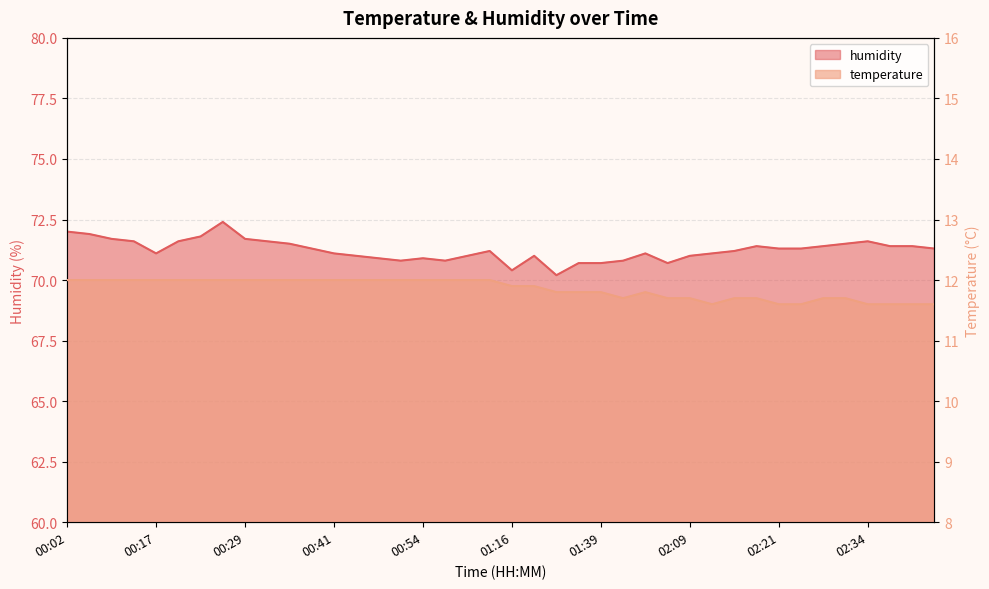

In humidity, how many points are higher than both neighbors (excluding endpoints)?

7